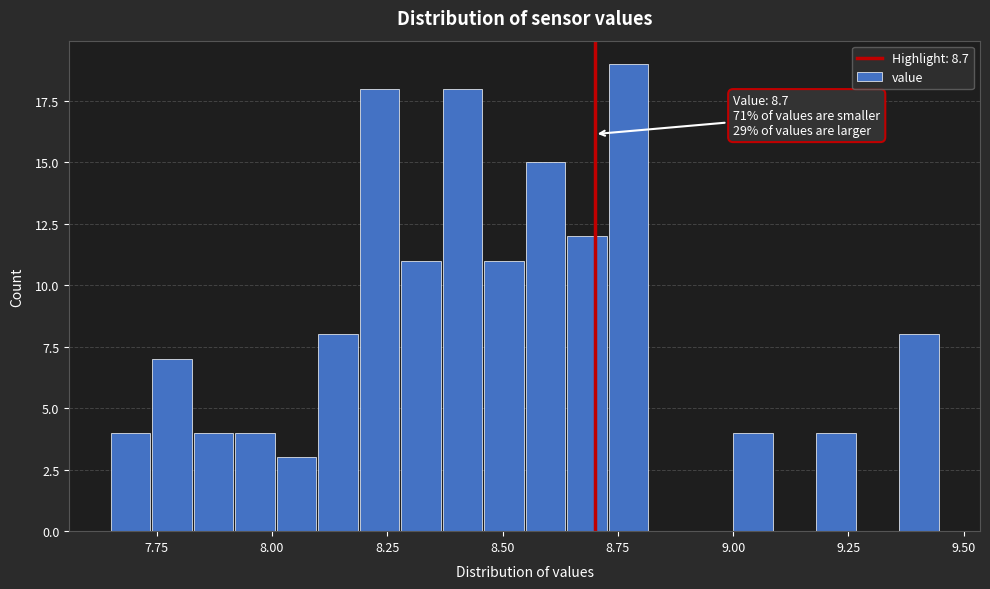

Around what value on the x-axis is the tallest bar? Give the approximate position of its centre, as read against the axis.

8.75